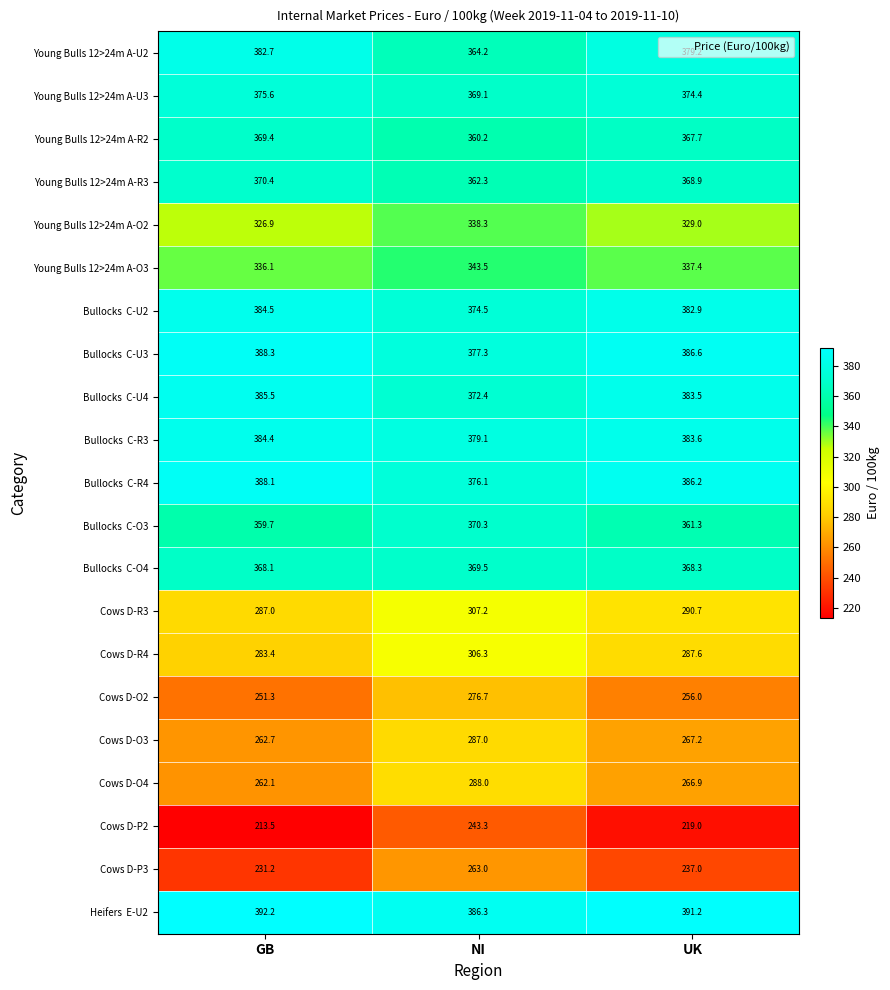

What is the sum of all Young Bulls 12>24m A-R3 values?

1101.6